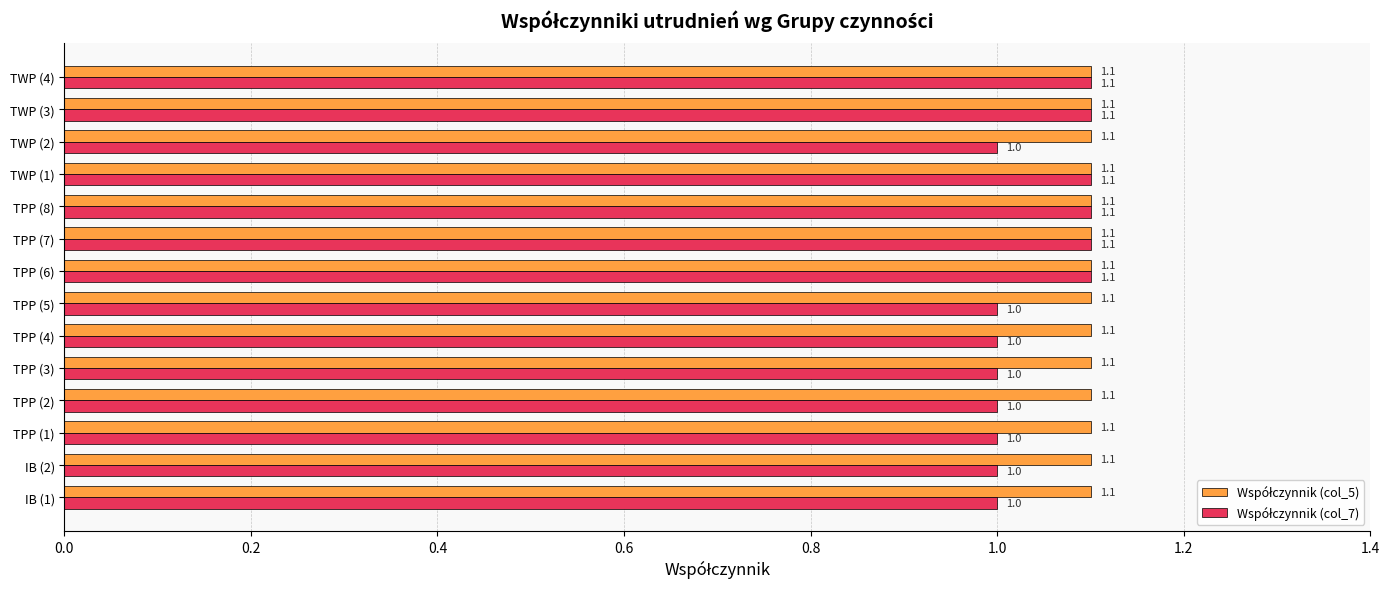

At how many categories does at least one series exceed 1?

14